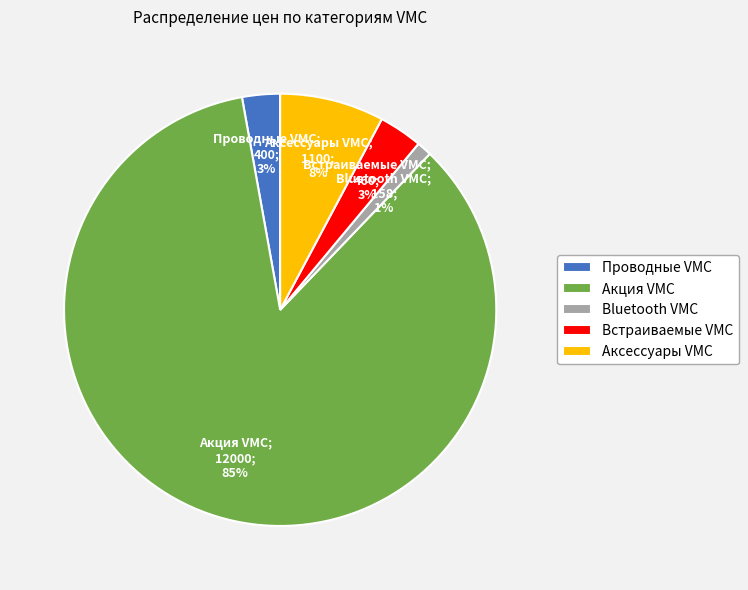

Is it true that Bluetooth VMC is 14% of the pie?

False